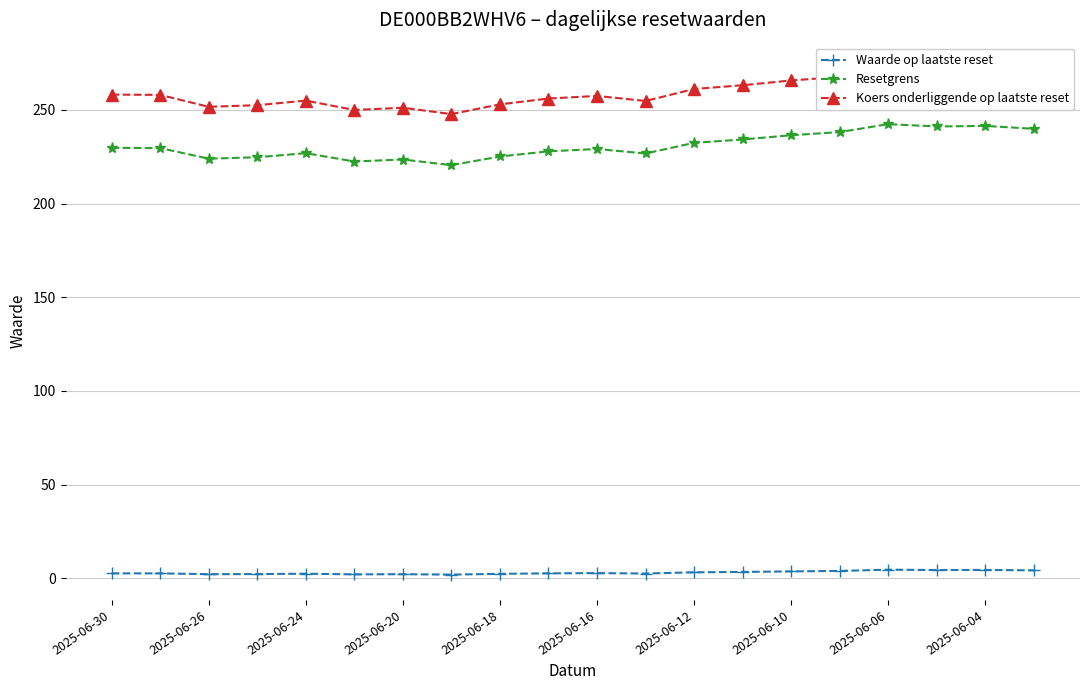

True or false: Koers onderliggende op laatste reset and Waarde op laatste reset cross at least once.

False